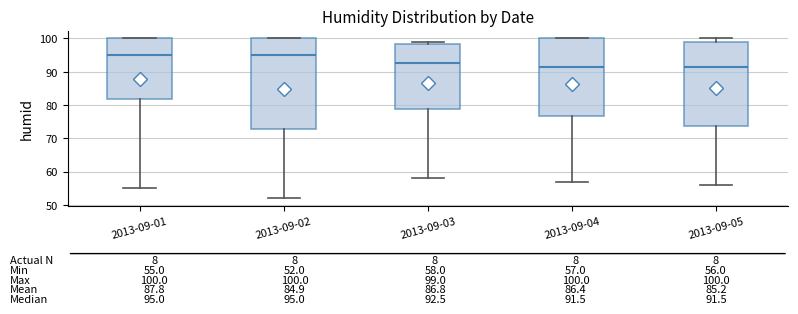

Which box is the tallest, from its lower edge to its upper edge?

2013-09-02